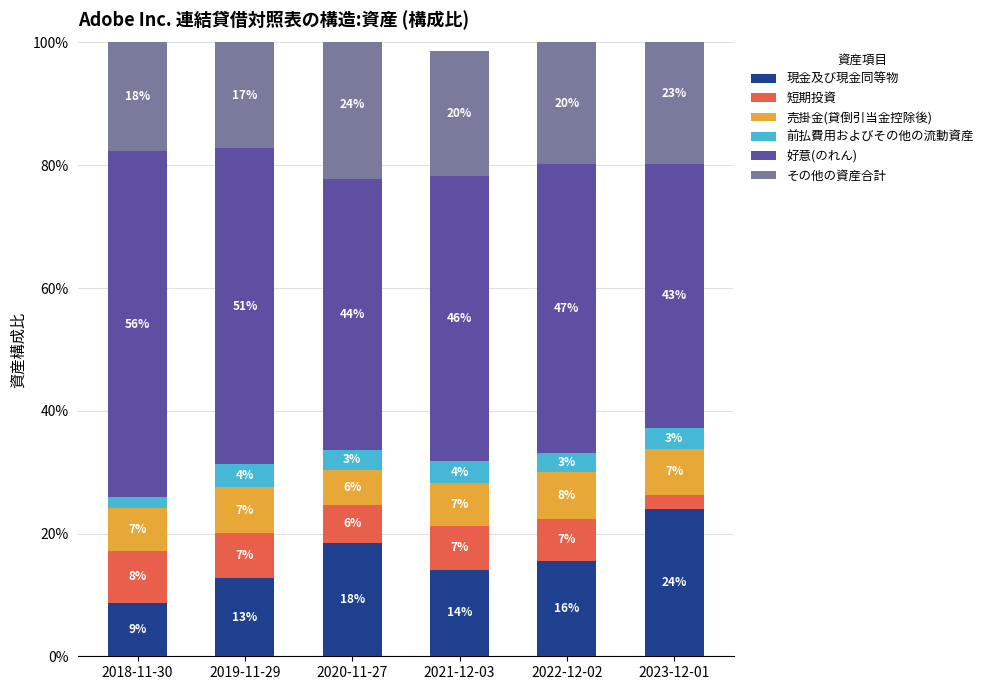

What is the sum of the 前払費用およびその他の流動資産 values at 2022-12-02 and 2019-11-29?

0.1